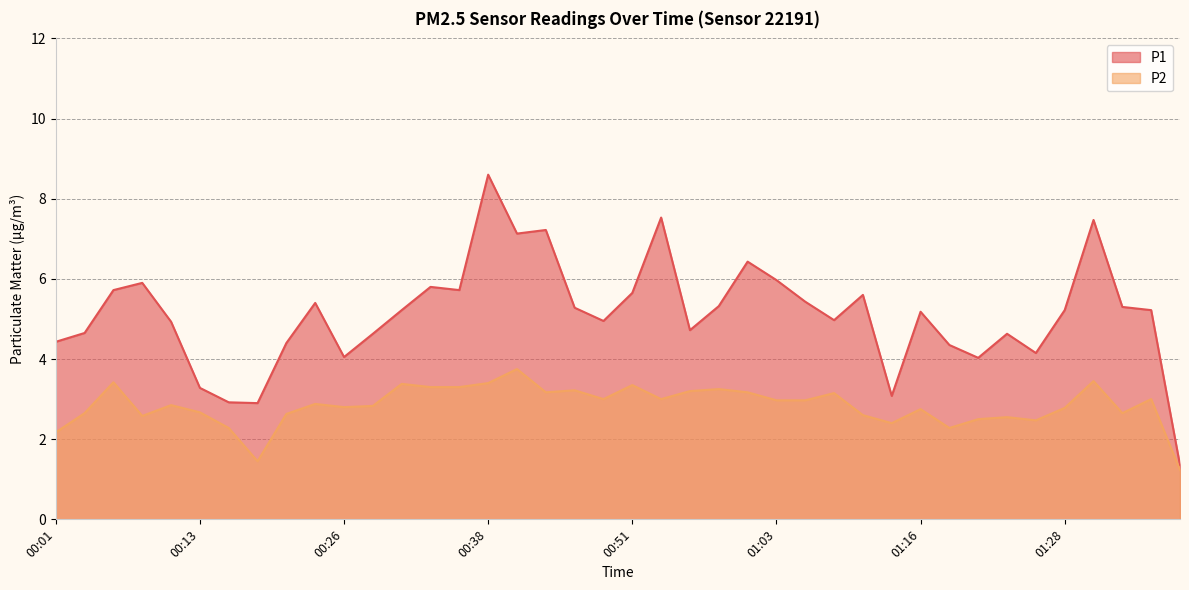

Rank the series by their maximum value, from highest to lowest.

P1, P2